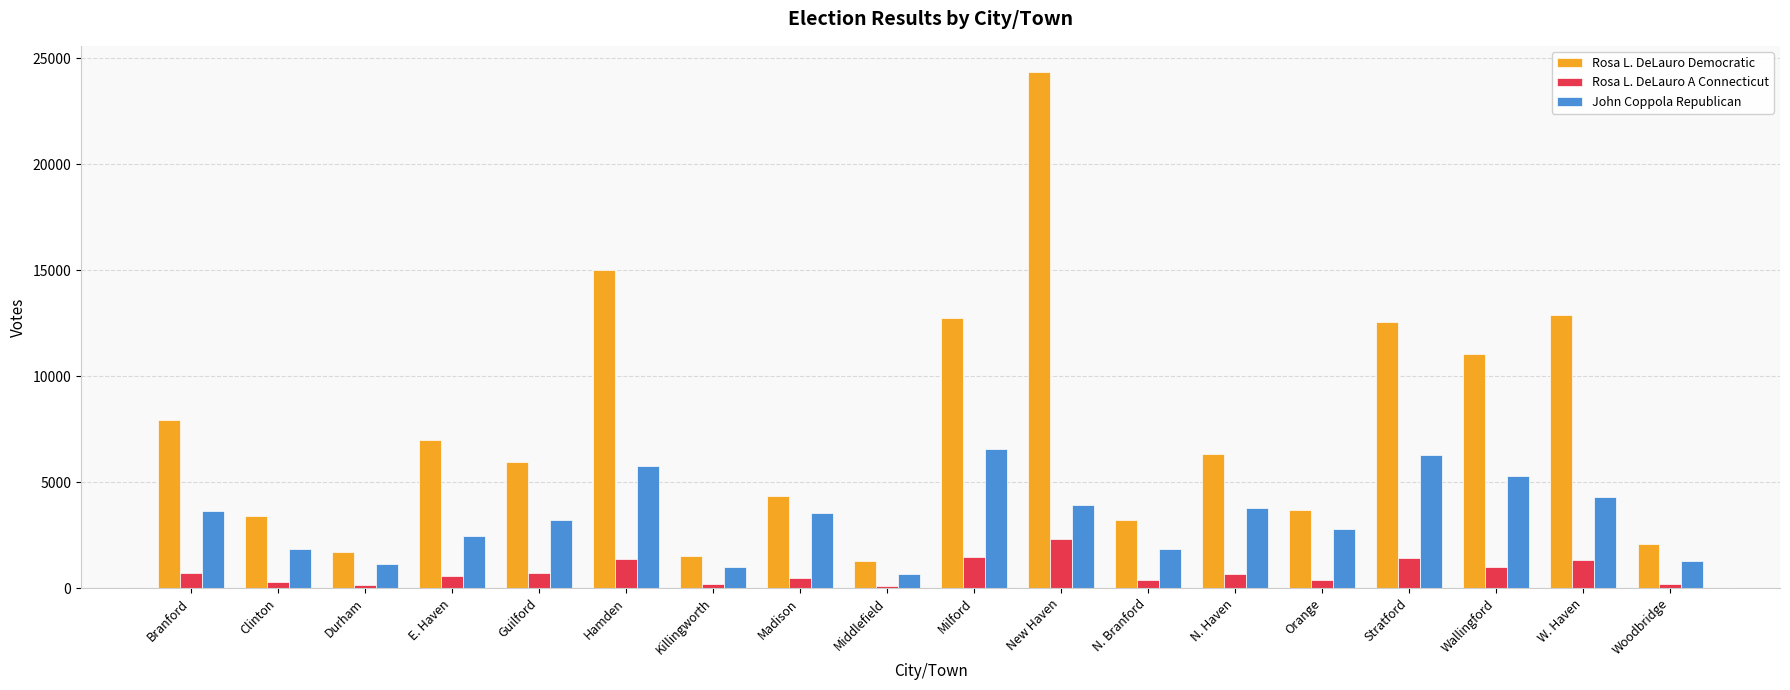

What is the total value across all series at Hamden?

22184